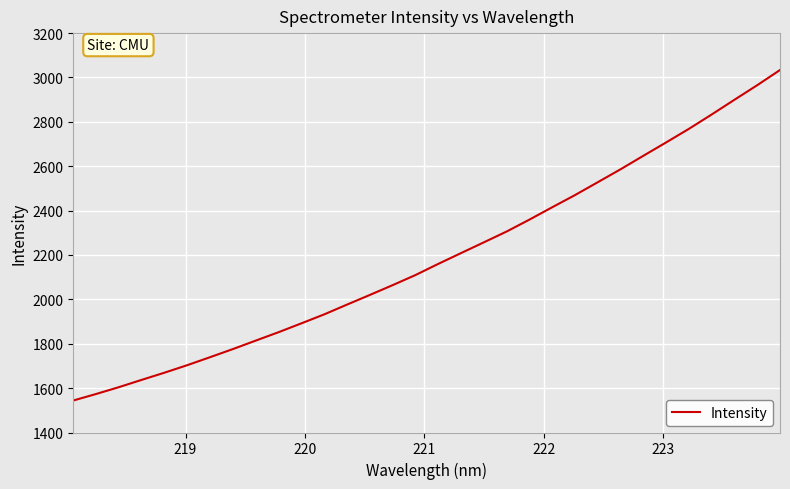

What is the greatest value displayed?

3033.7